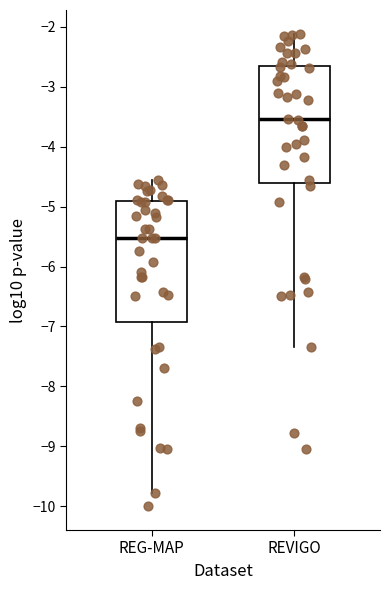

Reading left to right, read every box against the y-axis: the position of its median line, the range the box covers, and the ends of its whiskers. The values are not printed on the chart, so give them approximately, as read against the axis.

REG-MAP: median -5.5, box -6.9 to -4.9, whiskers -9.8 to -4.6
REVIGO: median -3.5, box -4.6 to -2.7, whiskers -7.3 to -2.1